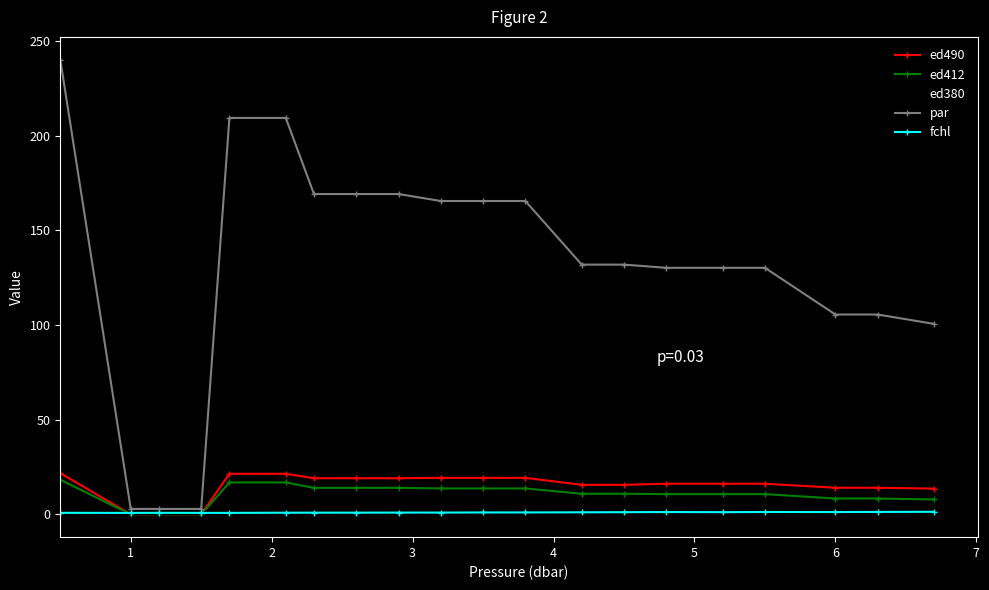

What is the minimum value for fchl?

0.8